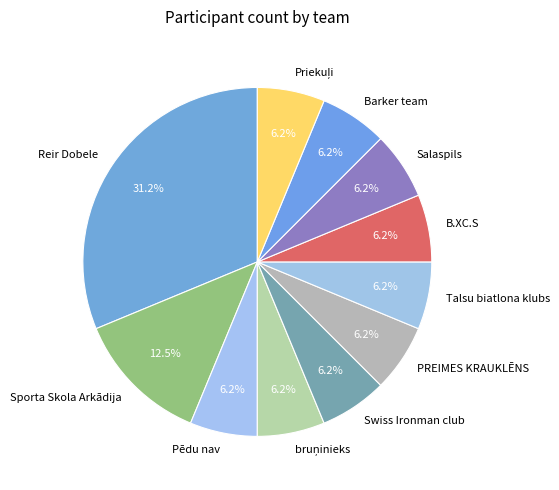

Which category has the biggest portion of the pie?

Reir Dobele